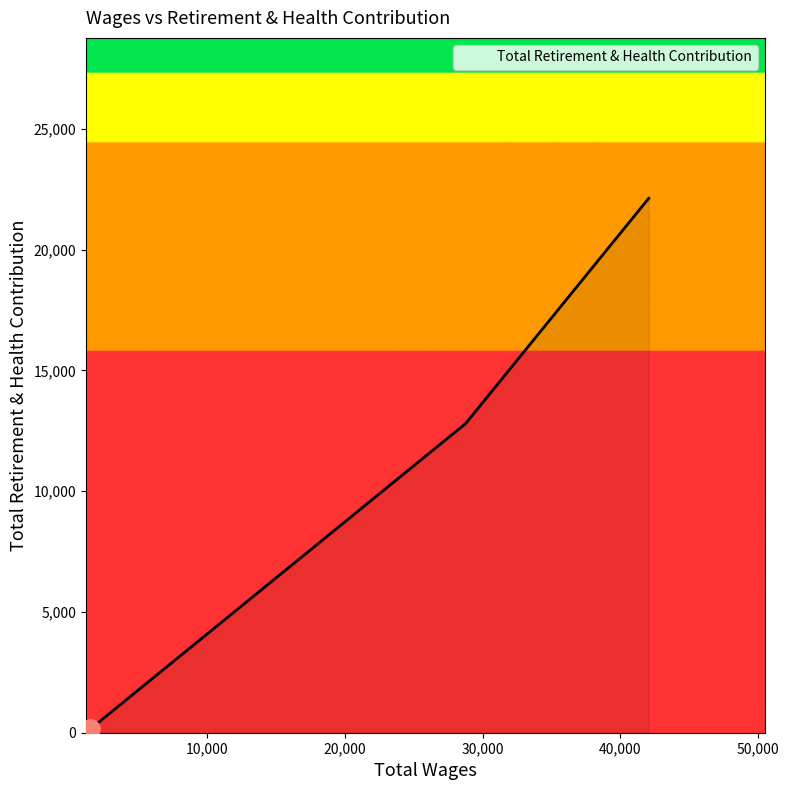

What is the sum of all values?

35069